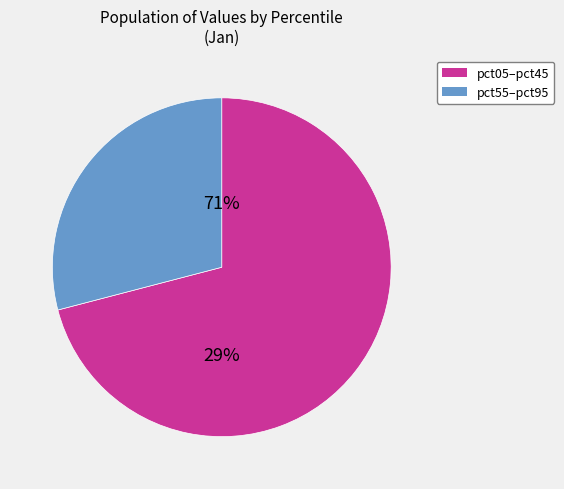

True or false: pct35 accounts for 1% of the total.

False